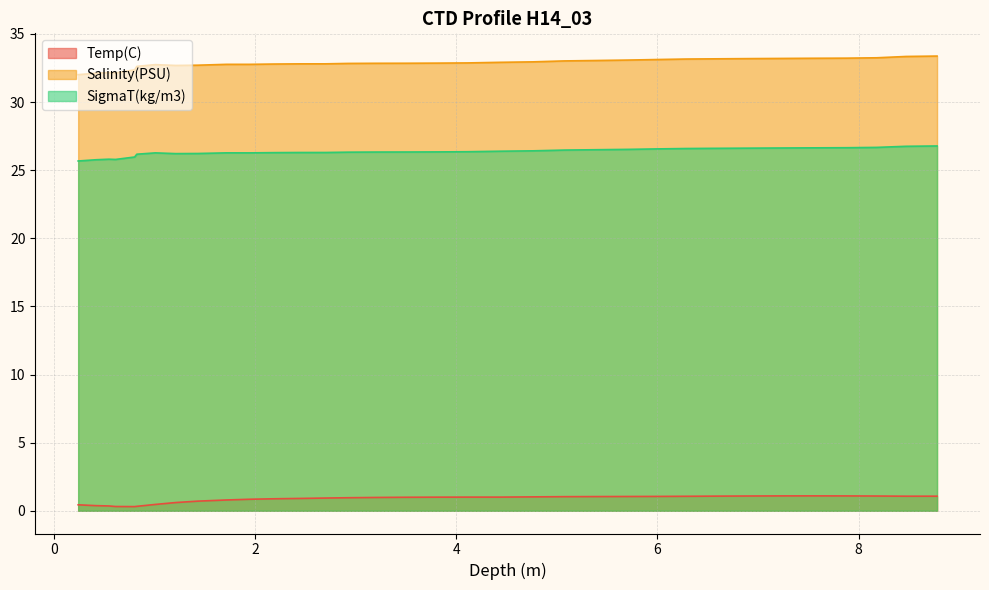

At which category does Salinity(PSU) reach its first local valley?

0.613